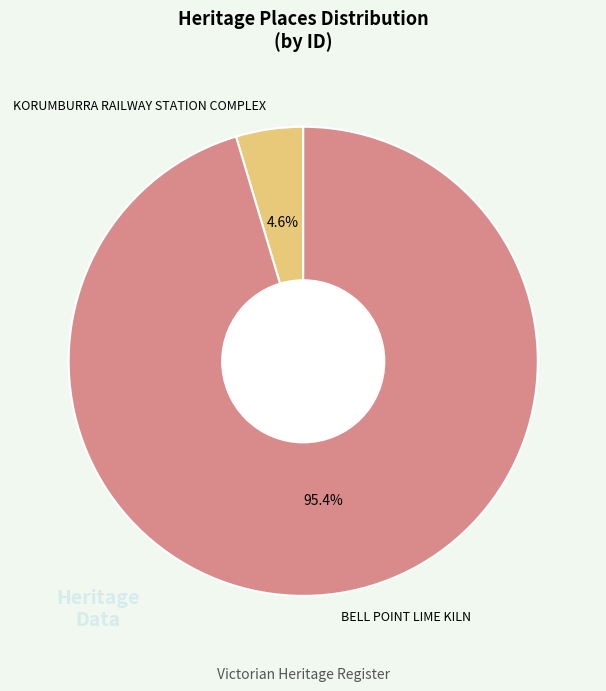

Does any single category account for the majority?

Yes